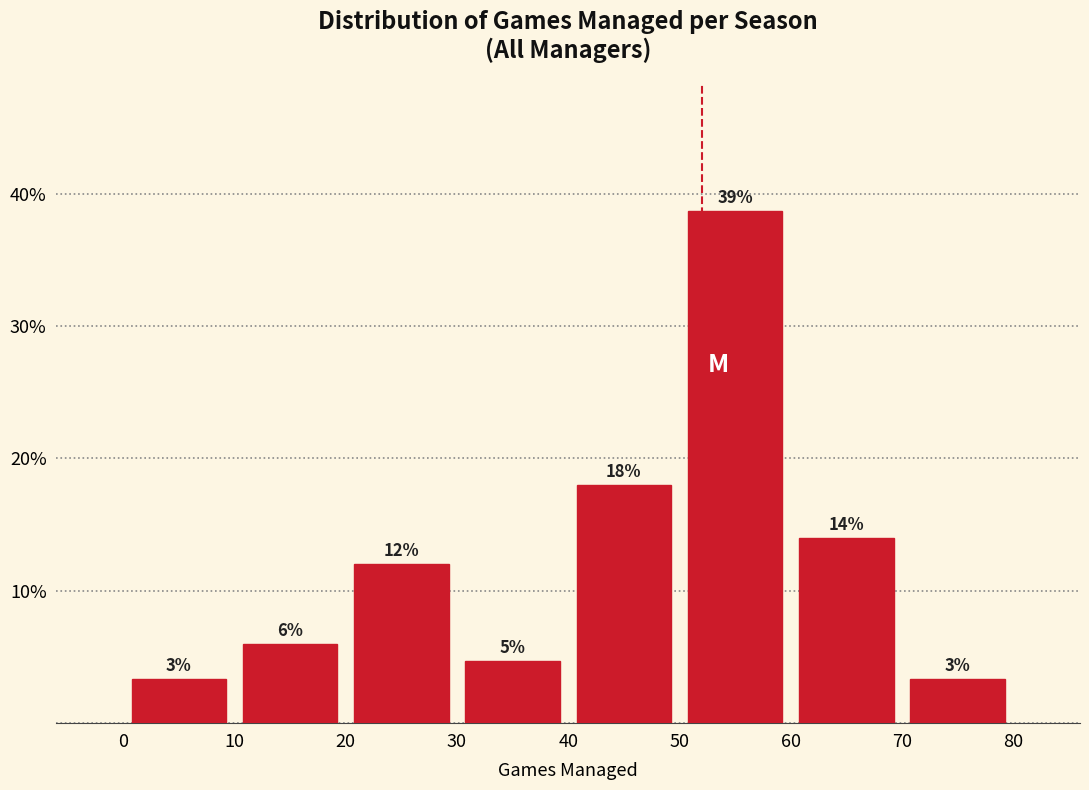

Over which range of the x-axis is the bar tallest?

50 to 60